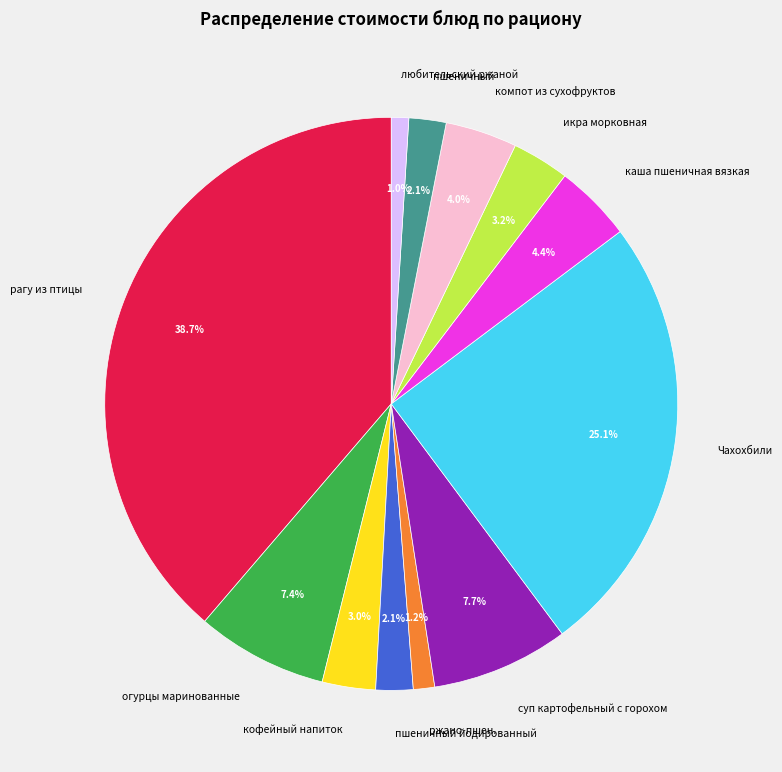

To the nearest percent, what percentage of the pie is ржано-пшен.?

1%